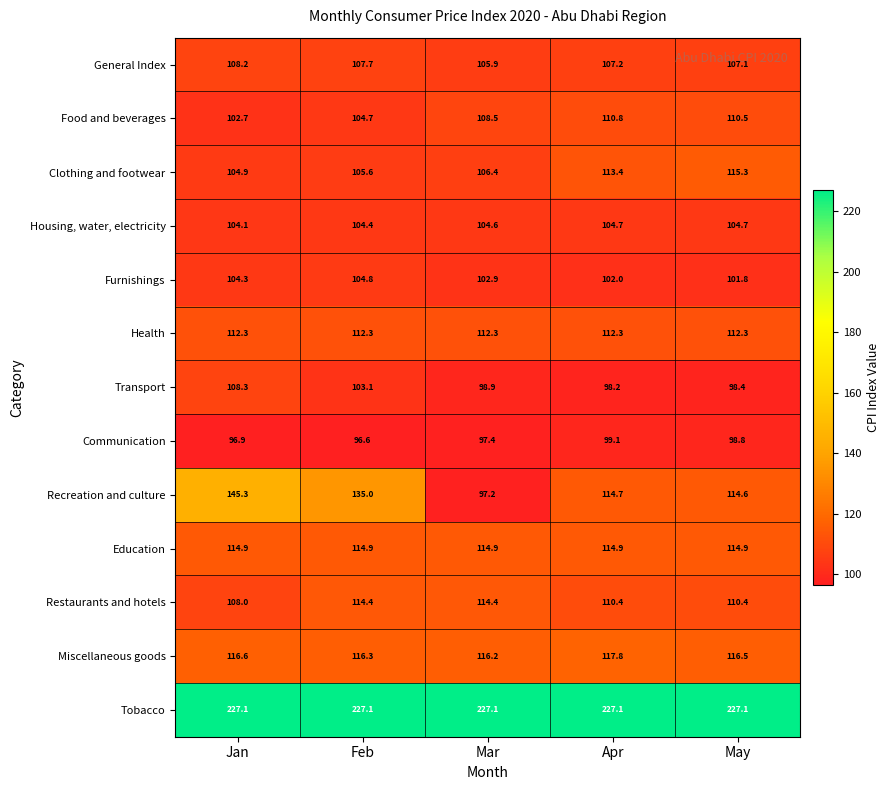

Which series has the largest total across all categories?

Tobacco